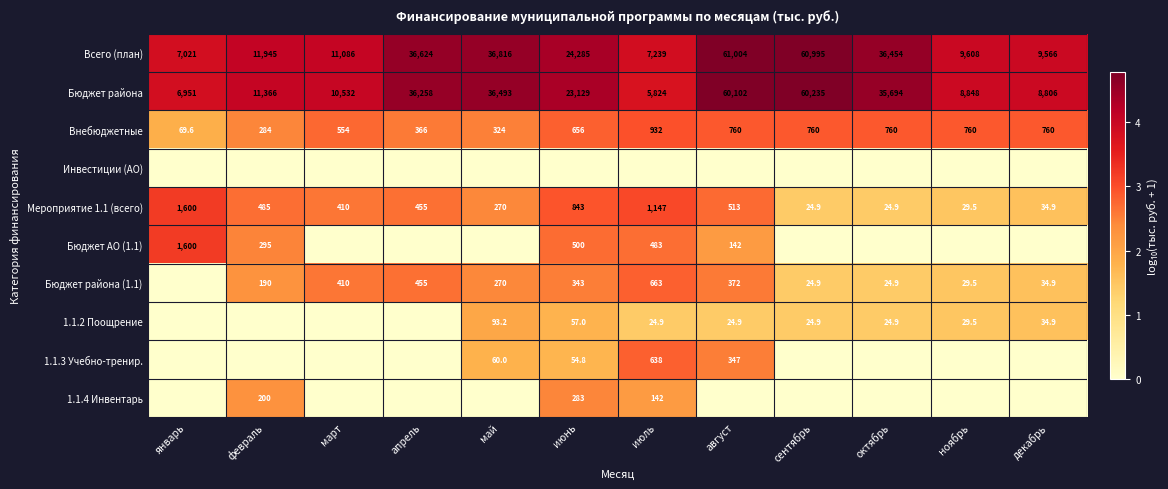

At which category does the chart reach its peak across all series?

август